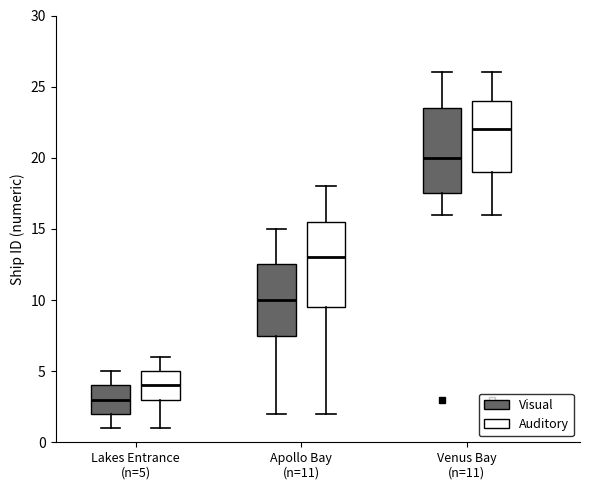

Reading left to right, transcribe this box plot: for each box, give where its median line is, the range the box spans, and where its two whiskers end, as read against the y-axis. The values are not printed on the chart, so give them approximately, as read against the axis.

Lakes Entrance (n=5) (Visual): median 3.0, box 2.0 to 4.0, whiskers 1.0 to 5.0
Lakes Entrance (n=5) (Auditory): median 4.0, box 3.0 to 5.0, whiskers 1.0 to 6.0
Apollo Bay (n=11) (Visual): median 10.0, box 7.5 to 12.5, whiskers 2.0 to 15.0
Apollo Bay (n=11) (Auditory): median 13.0, box 9.5 to 15.5, whiskers 2.0 to 18.0
Venus Bay (n=11) (Visual): median 20.0, box 17.5 to 23.5, whiskers 16.0 to 26.0
Venus Bay (n=11) (Auditory): median 22.0, box 19.0 to 24.0, whiskers 16.0 to 26.0